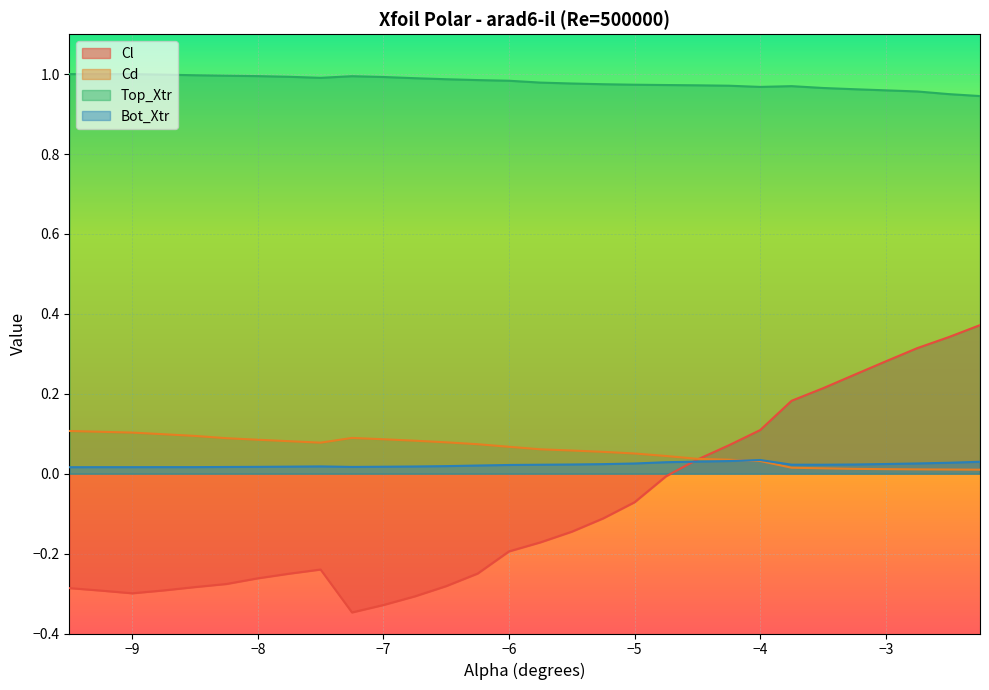

True or false: Top_Xtr and Cd cross at least once.

False